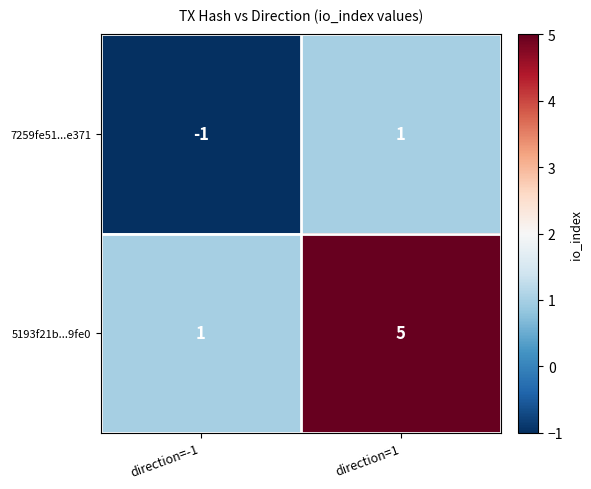

The value of 5193f21b...9fe0 at direction=1 is 5. True or false?

True